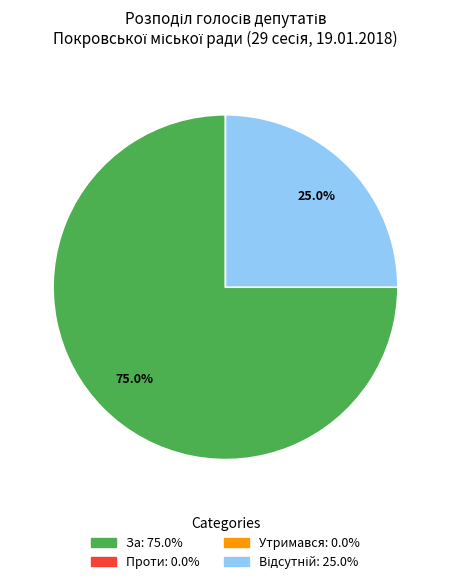

Does any single category account for the majority?

Yes